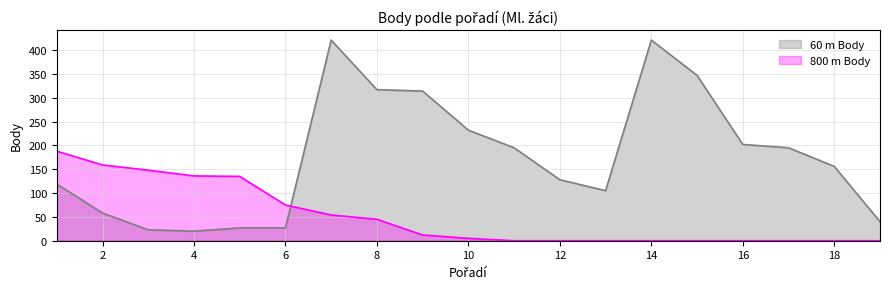

What value does the 60 m Body series have at 15?

347